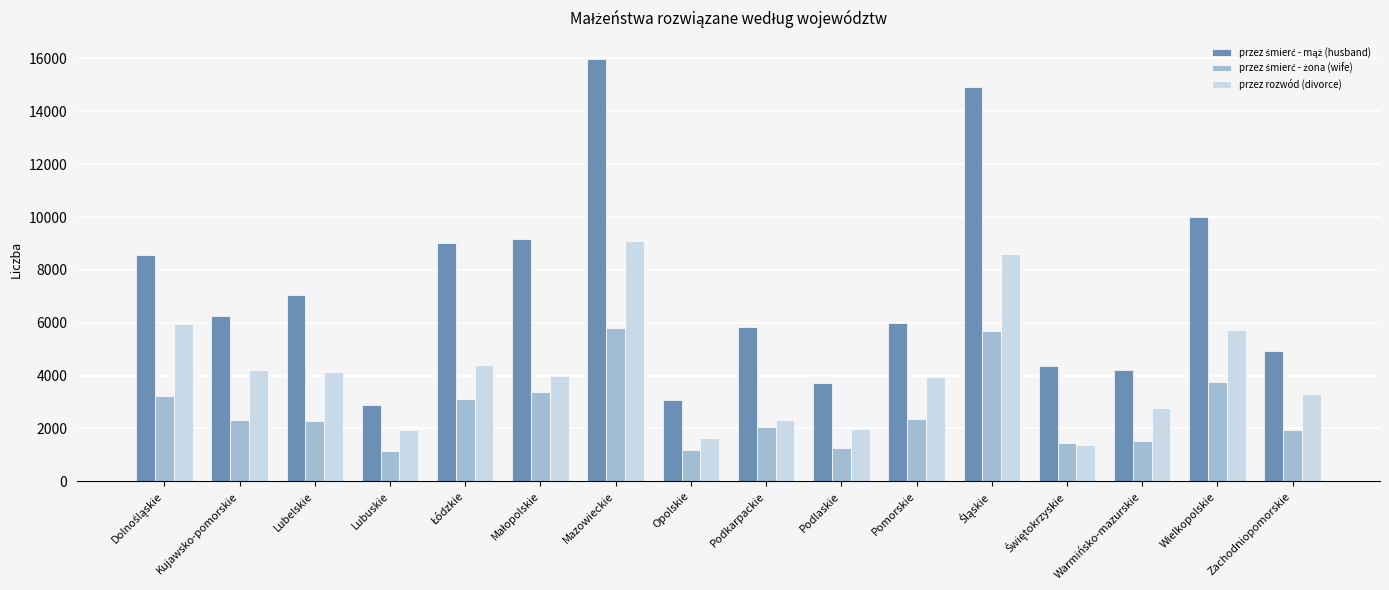

What is the difference between the maximum and minimum values in the przez rozwód (divorce) series?

7727